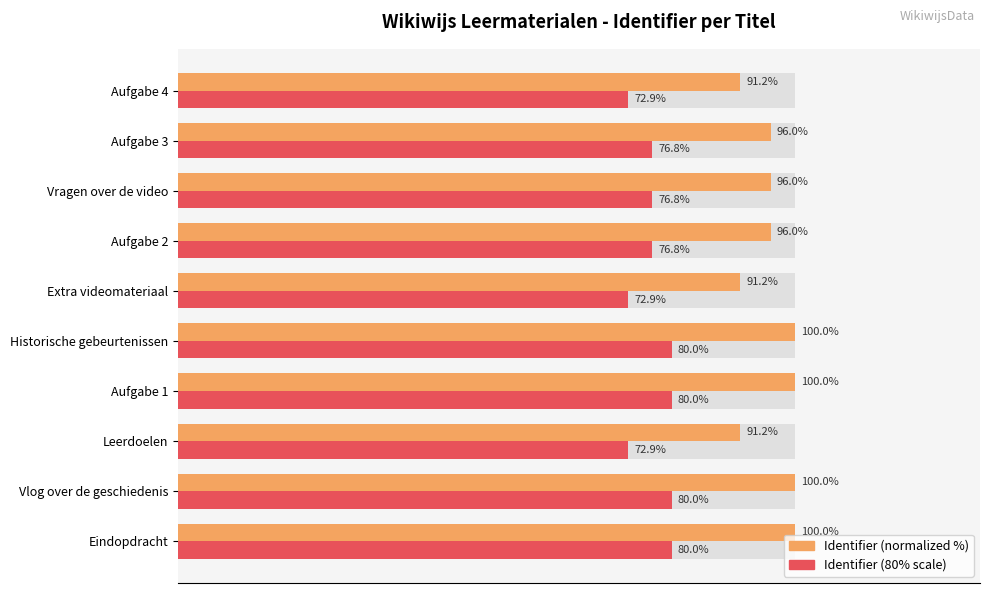

What is the average value of the Identifier (80% scale) series?

76.9